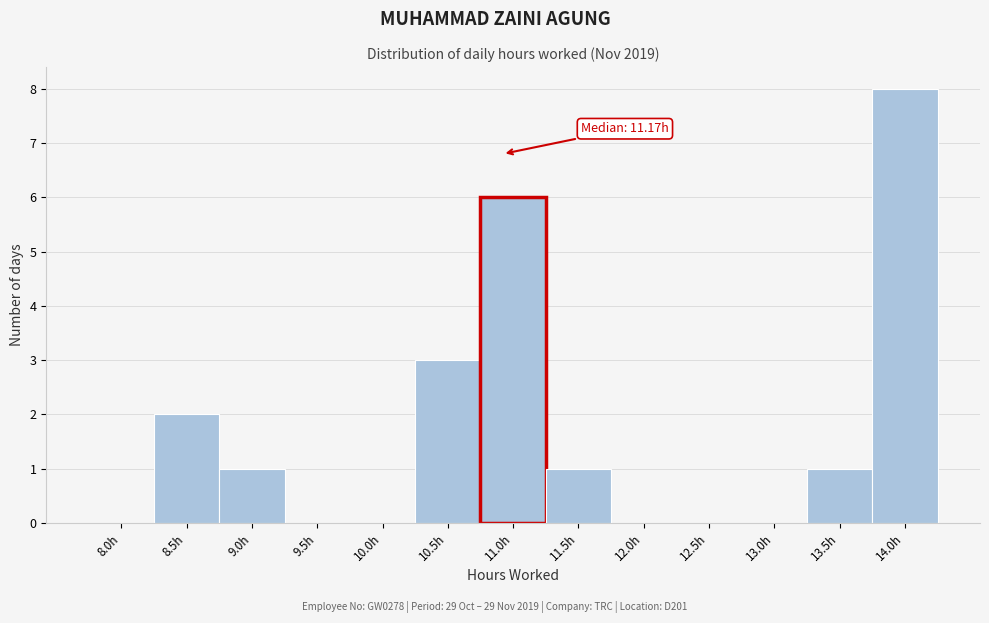

Reading left to right, extract all data points from this chart.

8.0h=0	8.5h=2	9.0h=1	9.5h=0	10.0h=0	10.5h=3	11.0h=6	11.5h=1	12.0h=0	12.5h=0	13.0h=0	13.5h=1	14.0h=8